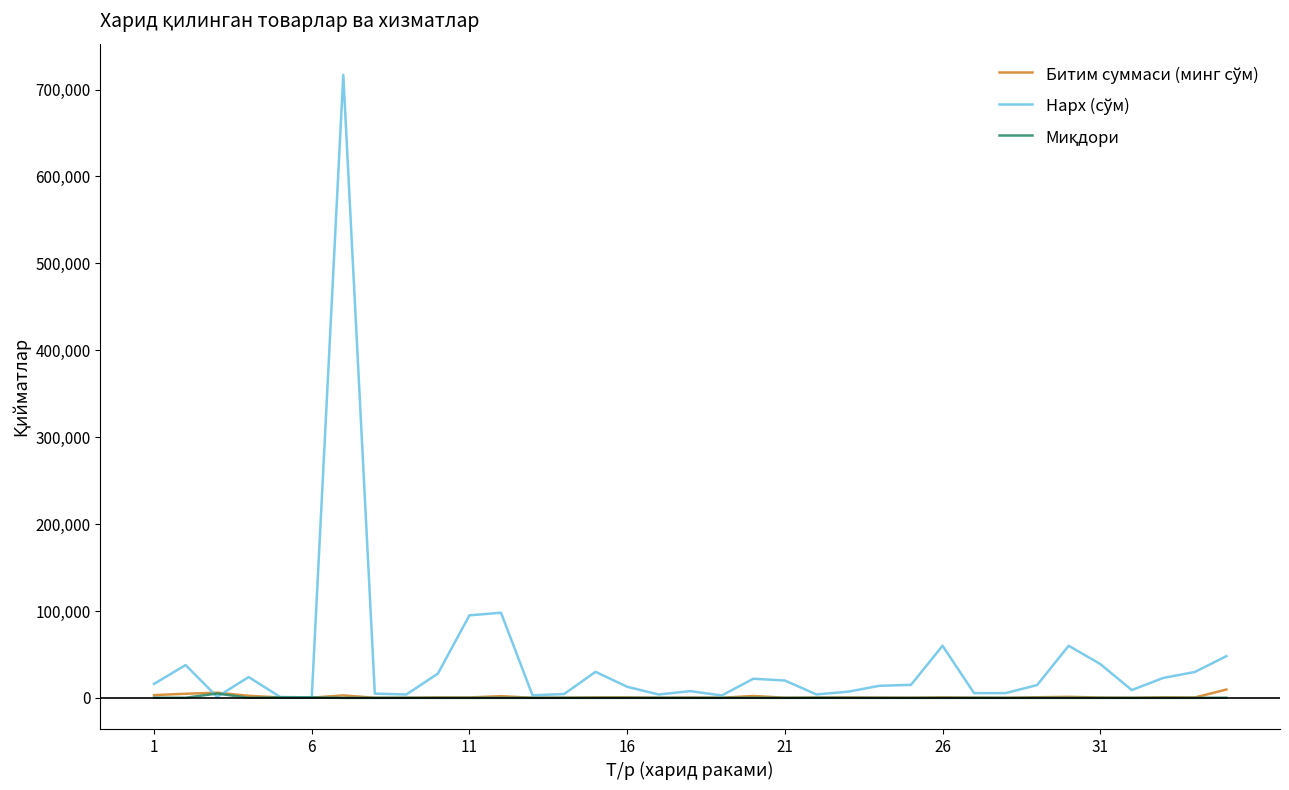

Is this an area chart (filled region under the line)?

No